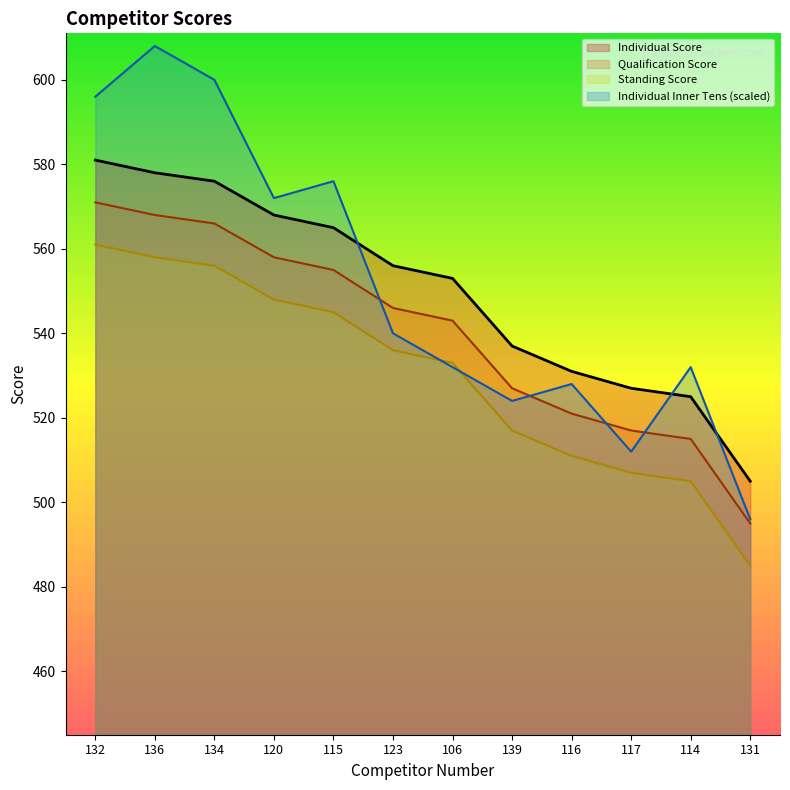

At which category is the sum across all series the highest?

136